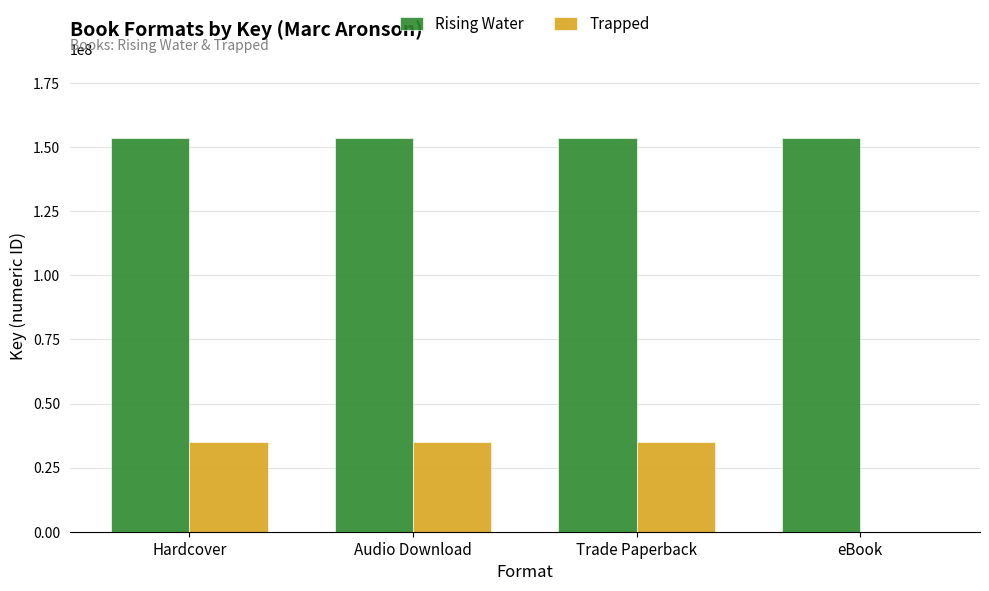

Are the bars grouped side by side (vs. stacked)?

Yes